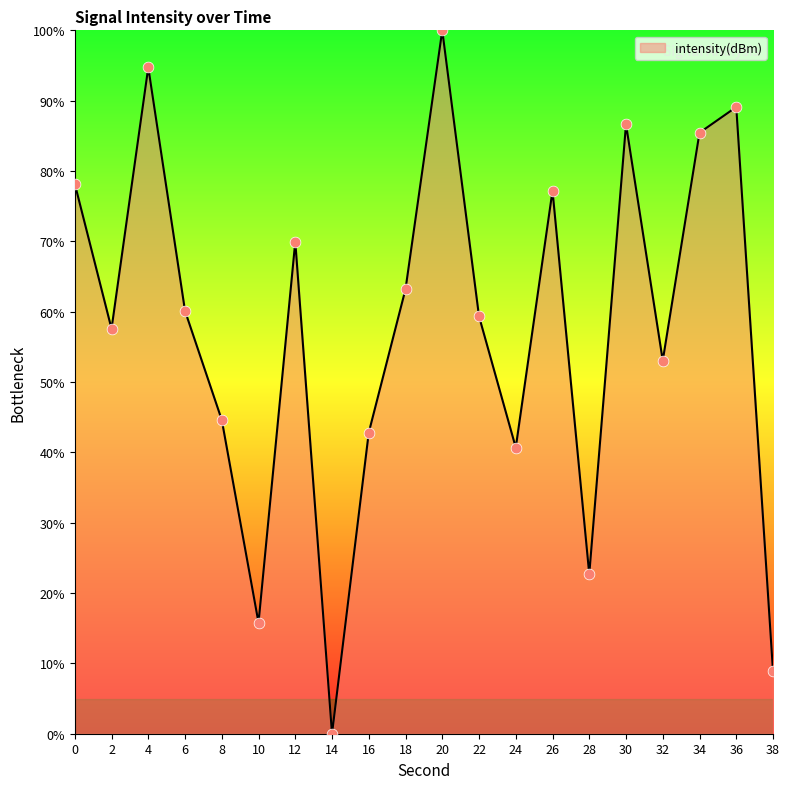

Which has a higher value, 30 or 38?

30